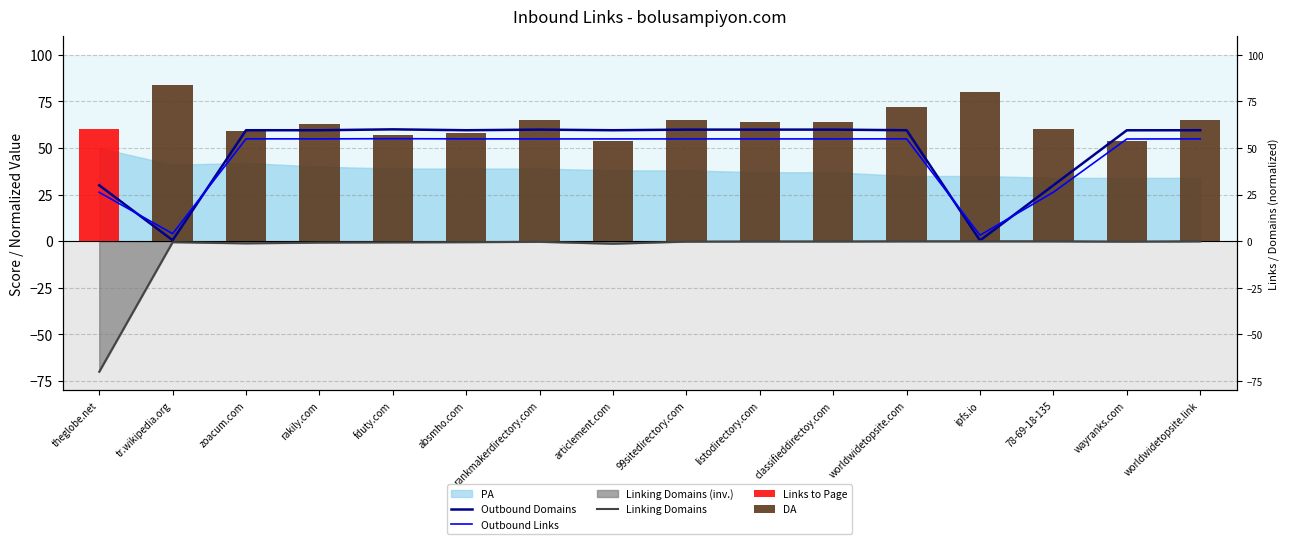

What is the difference between the maximum and minimum values in the Links to Page series?

60.0